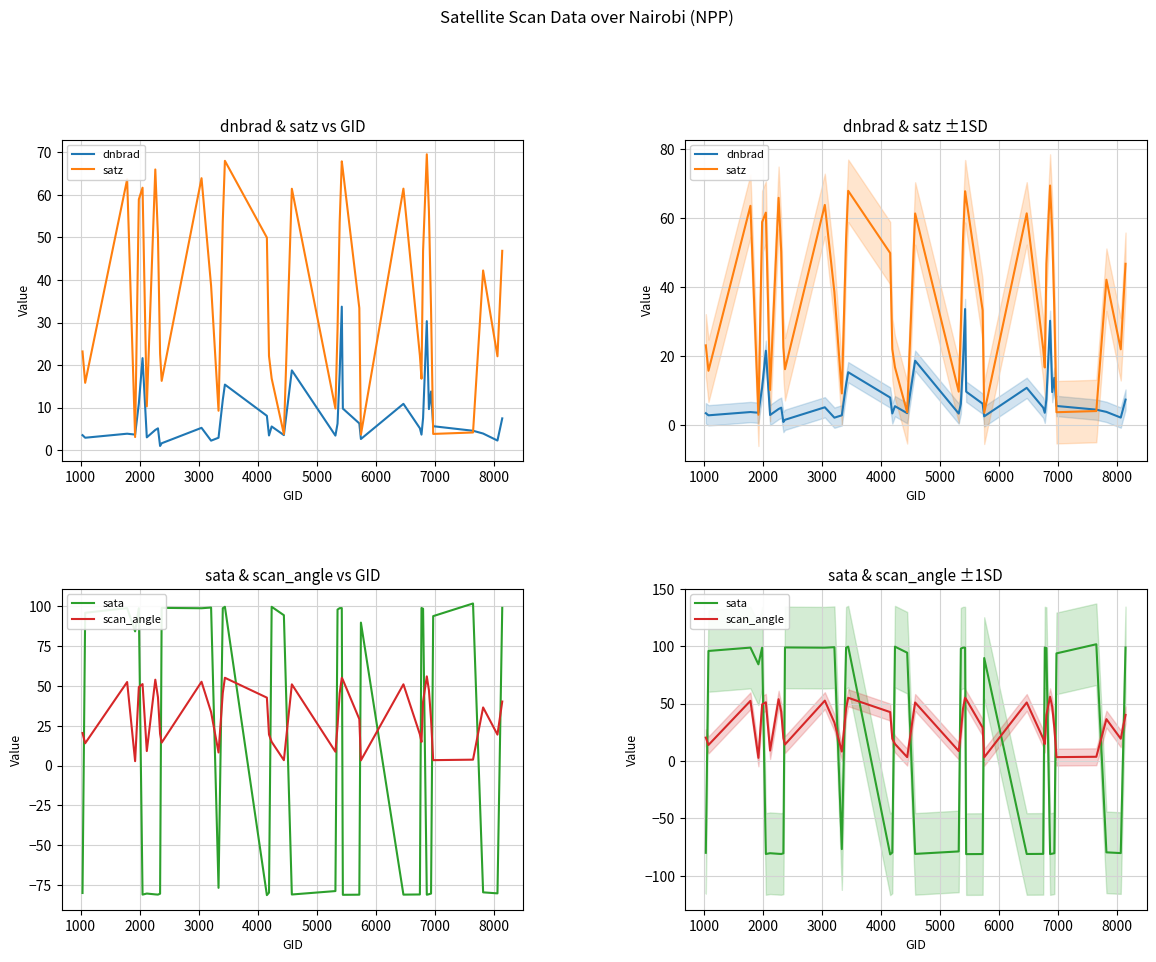

What is the label of the 35th point from the right?

5000